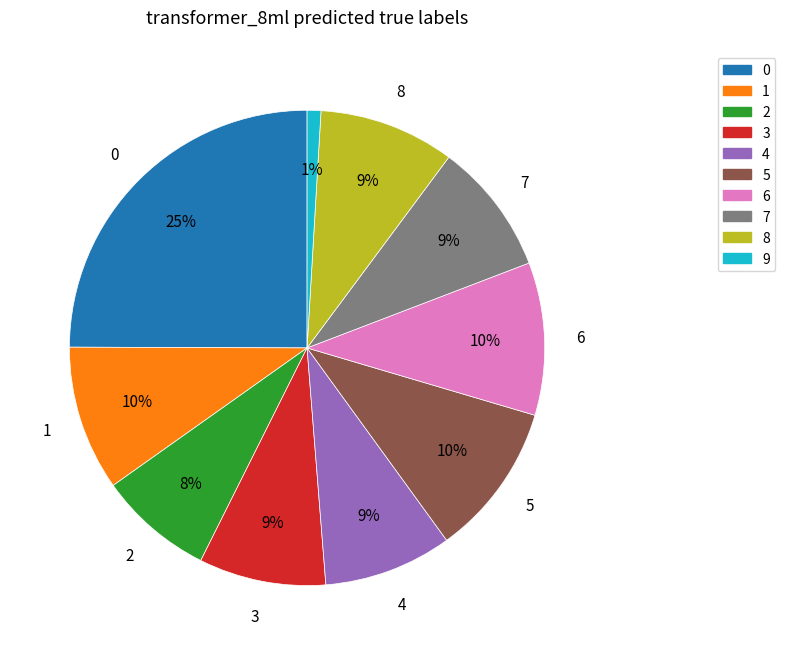

Does any single category account for the majority?

No